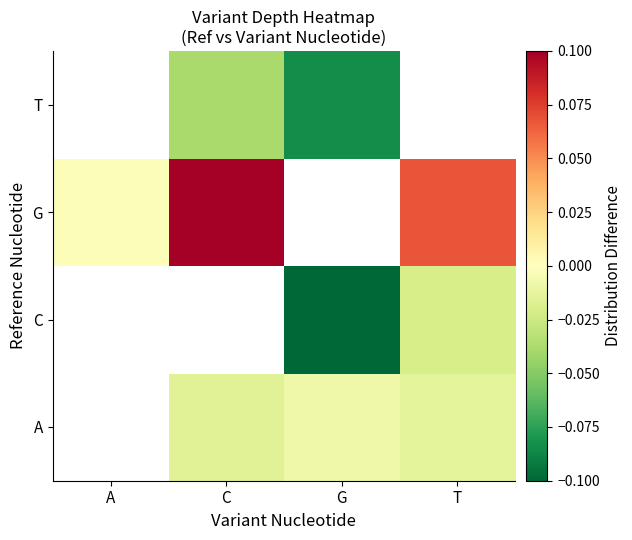

How many values in A are below zero?

3